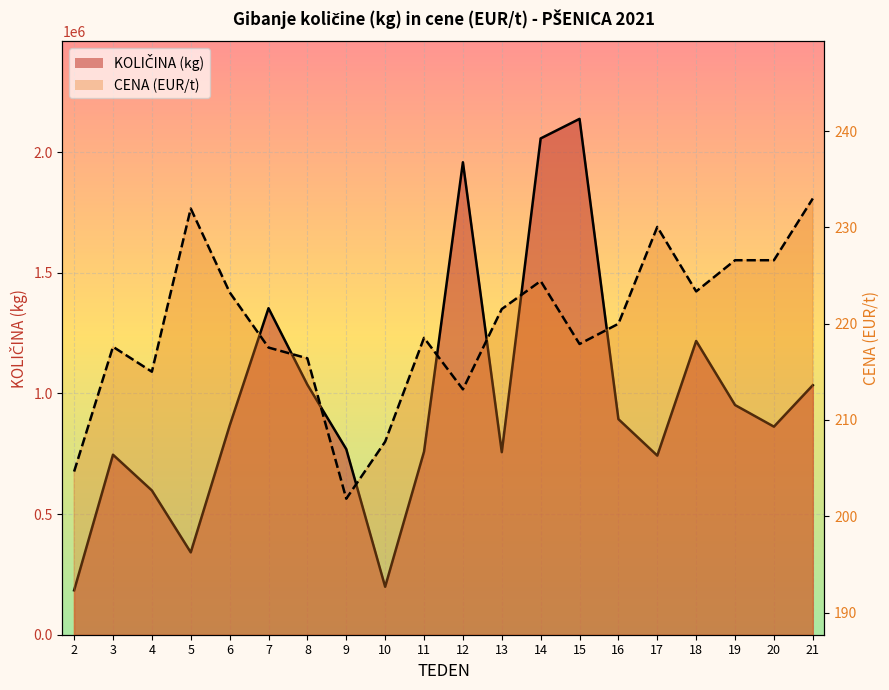

True or false: KOLIČINA (kg) and CENA (EUR/t) intersect in this chart.

False